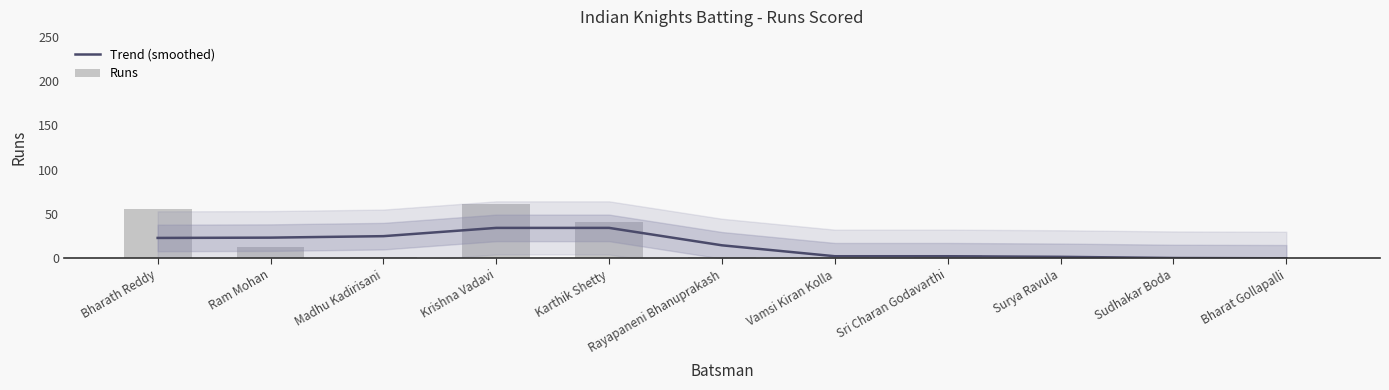

Is it true that Trend (smoothed) equals 23.3 at Ram Mohan?

True